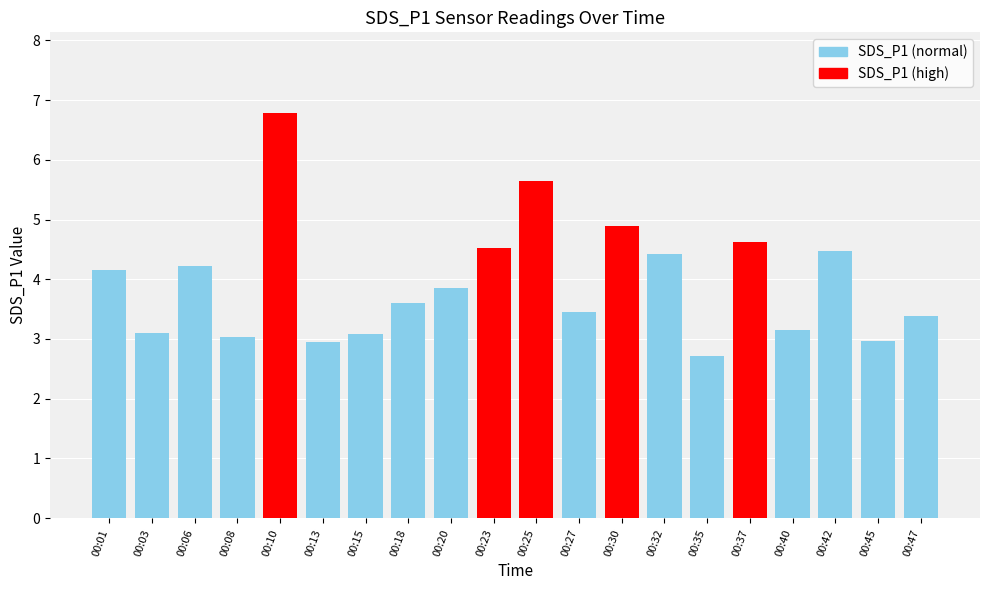

How many categories are shown in the chart?

20